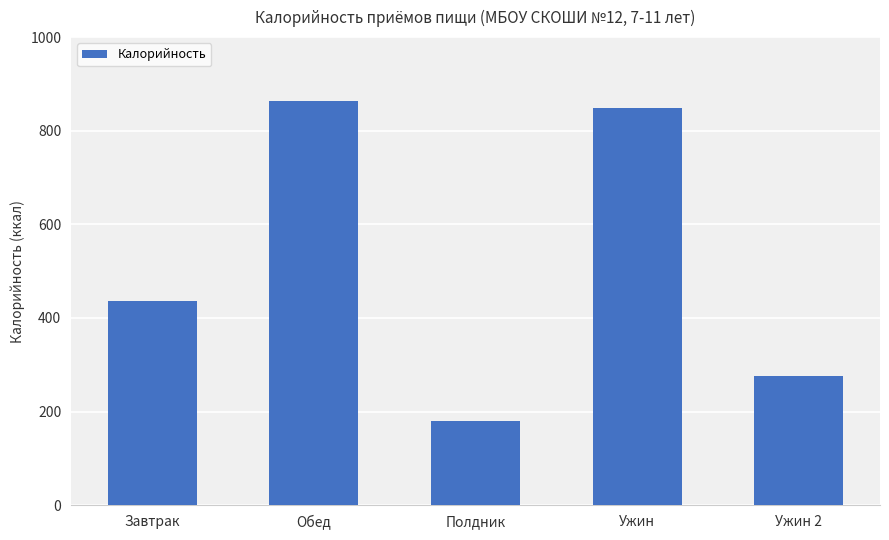

List the labels in order of value, largest first.

Обед, Ужин, Завтрак, Ужин 2, Полдник